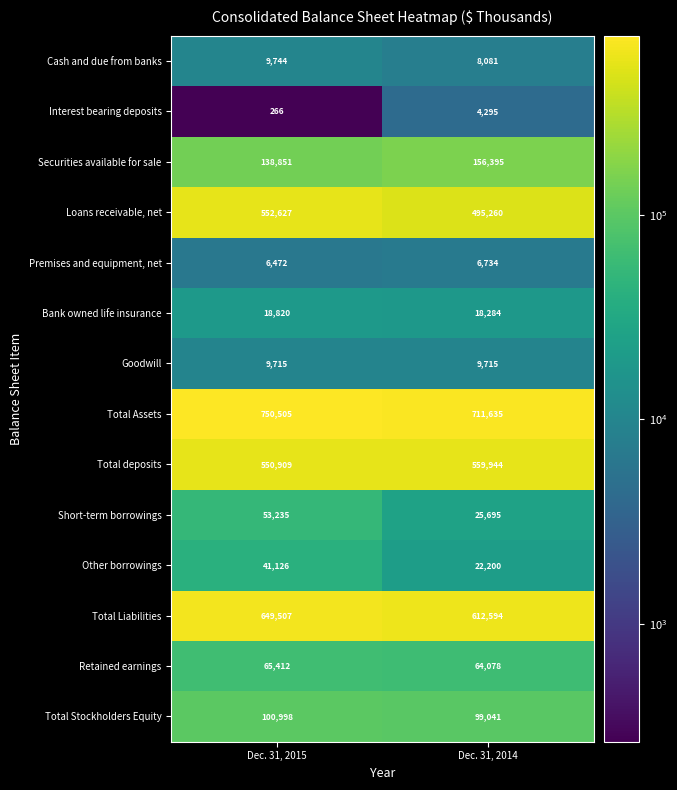

How many values in the Securities available for sale series are below 156395?

1